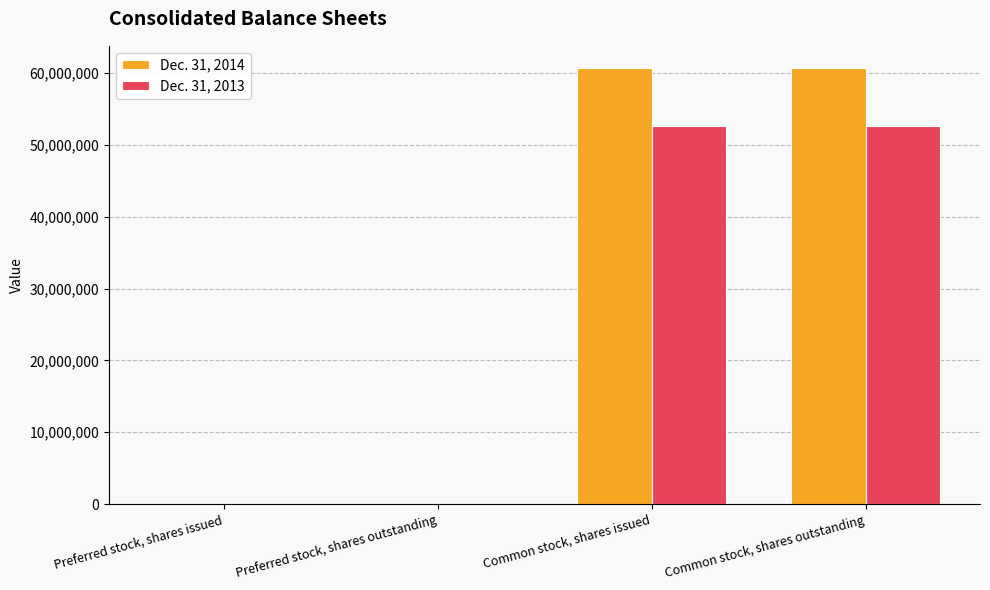

How many series are shown in this chart?

2